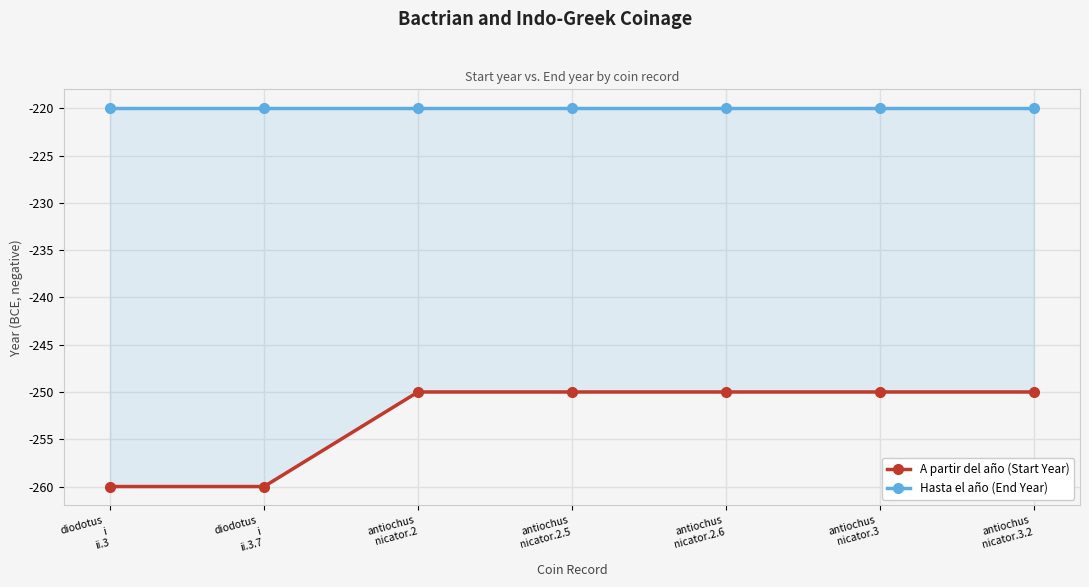

Between antiochus
nicator.3 and antiochus
nicator.3.2, which series saw the biggest shift?

A partir del año (Start Year)